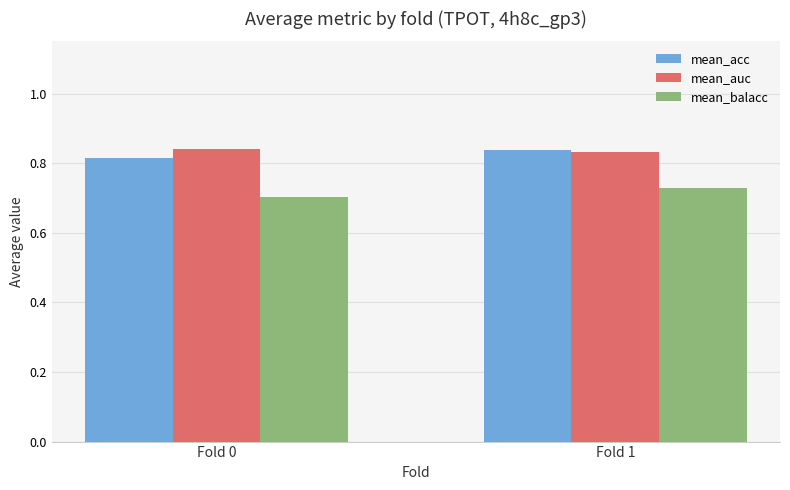

Where is mean_balacc nearest to the value 0?

Fold 0